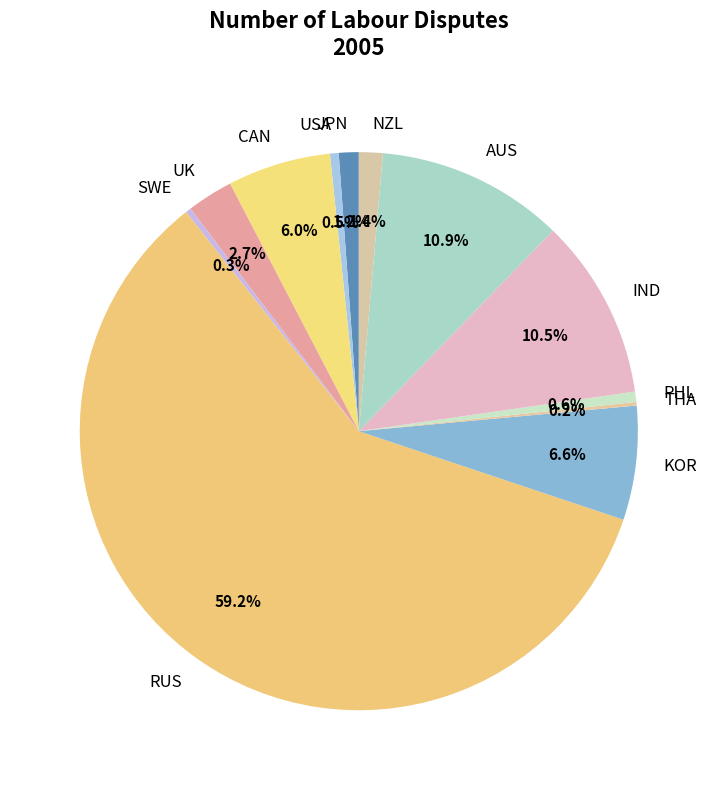

Is RUS the majority of the pie?

Yes